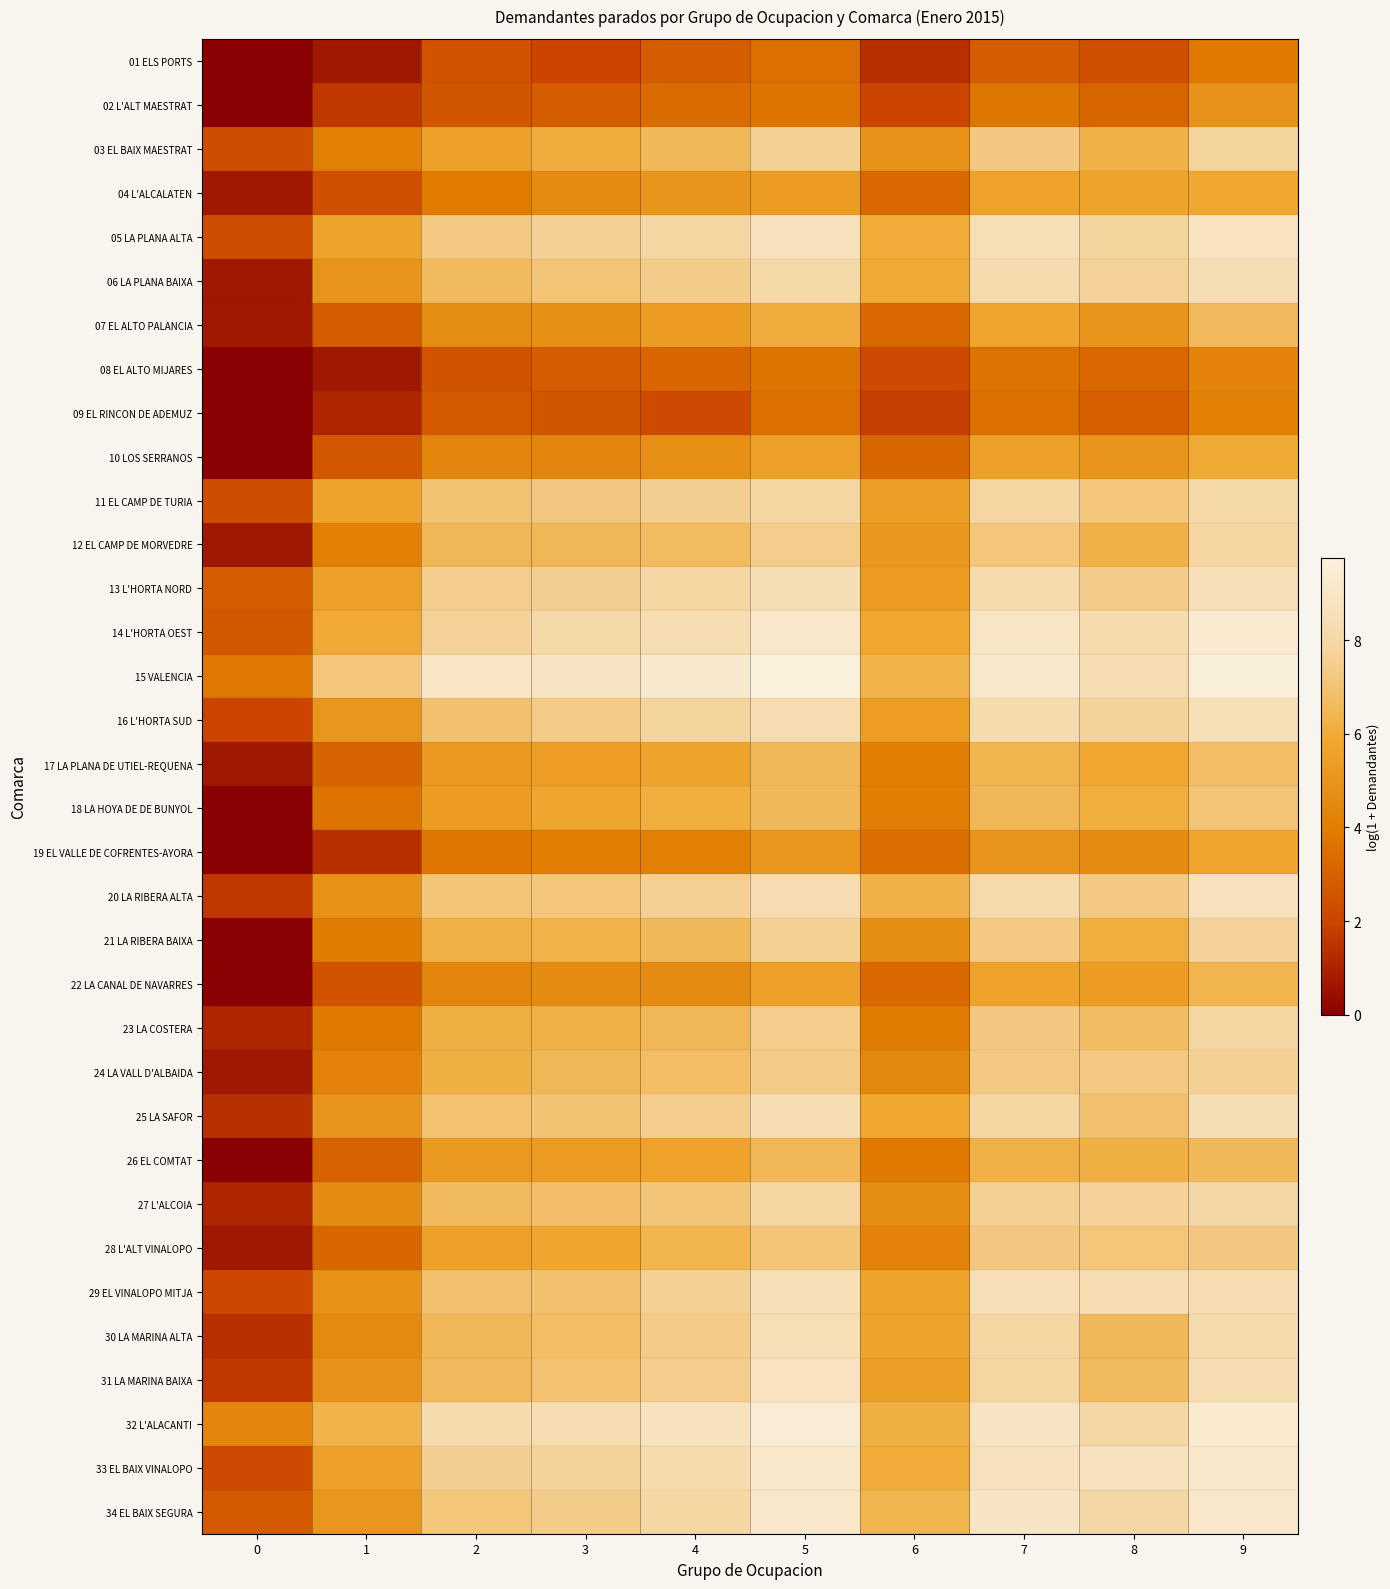

What is the maximum value shown in the chart?

9.8